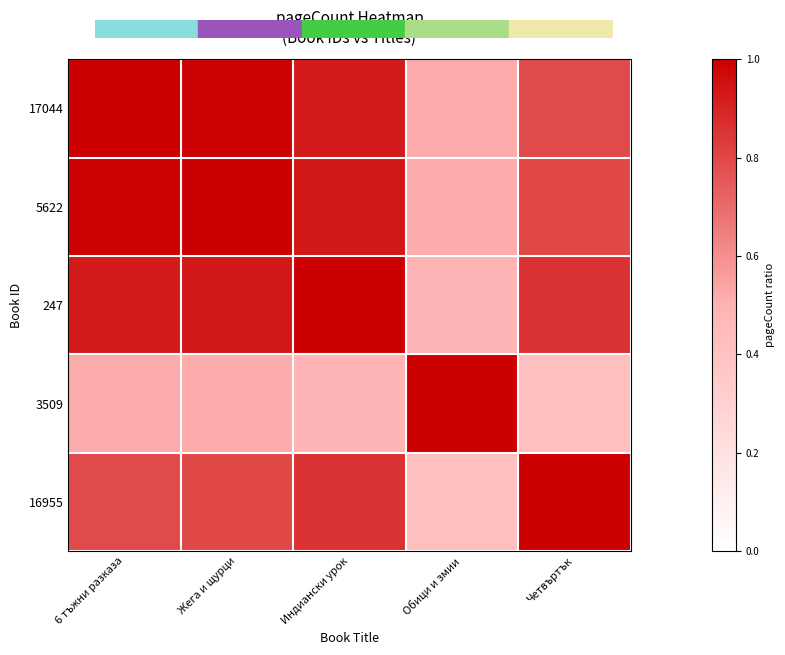

What is the difference between the maximum and minimum values in the 17044 series?

0.5